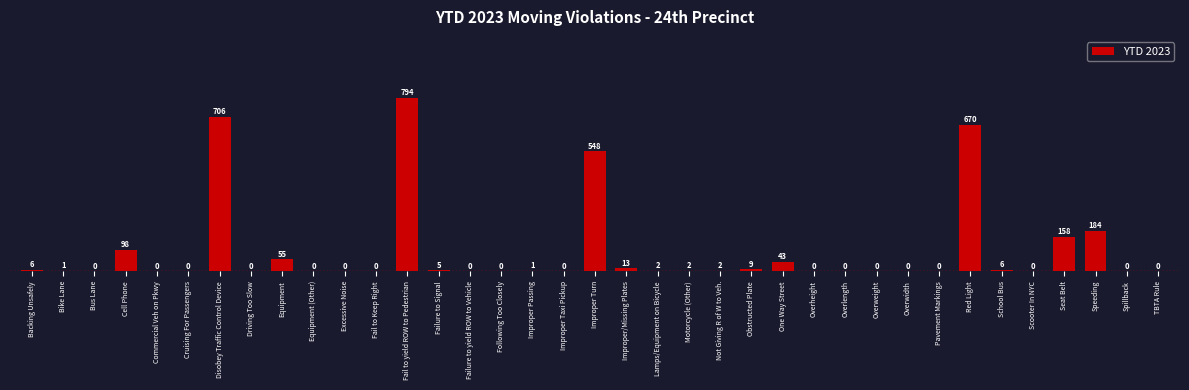

Reading left to right, what are all the values shown in this chart?

Backing Unsafely=6	Bike Lane=1	Bus Lane=0	Cell Phone=98	Commercial Veh on Pkwy=0	Cruising For Passengers=0	Disobey Traffic Control Device=706	Driving Too Slow=0	Equipment=55	Equipment (Other)=0	Excessive Noise=0	Fail to Keep Right=0	Fail to yield ROW to Pedestrian=794	Failure to Signal=5	Failure to yield ROW to Vehicle=0	Following Too Closely=0	Improper Passing=1	Improper Taxi Pickup=0	Improper Turn=548	Improper/Missing Plates=13	Lamps/Equipment on Bicycle=2	Motorcycle (Other)=2	Not Giving R of W to Veh.=2	Obstructed Plate=9	One Way Street=43	Overheight=0	Overlength=0	Overweight=0	Overwidth=0	Pavement Markings=0	Red Light=670	School Bus=6	Scooter In NYC=0	Seat Belt=158	Speeding=184	Spillback=0	TBTA Rule=0